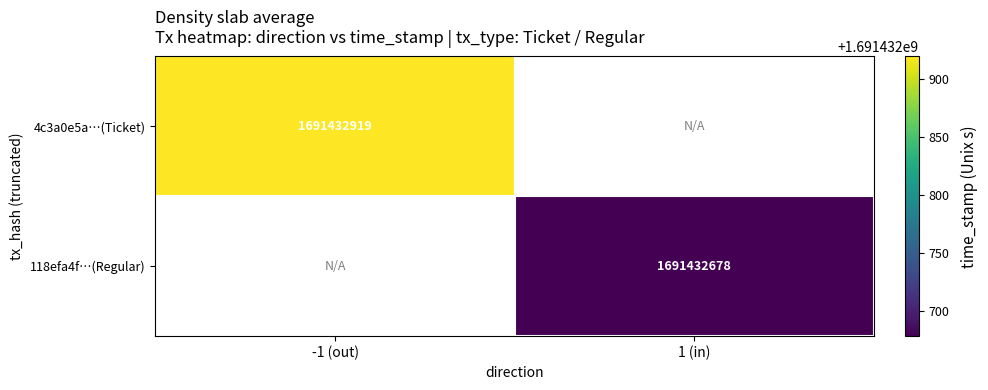

Between time_stamp and direction, which is larger?

time_stamp